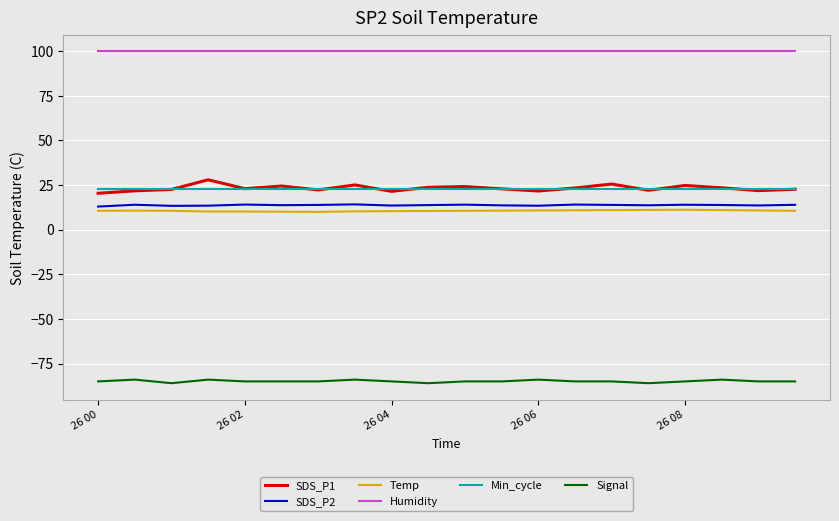

Which series has the largest range (max minus min)?

SDS_P1